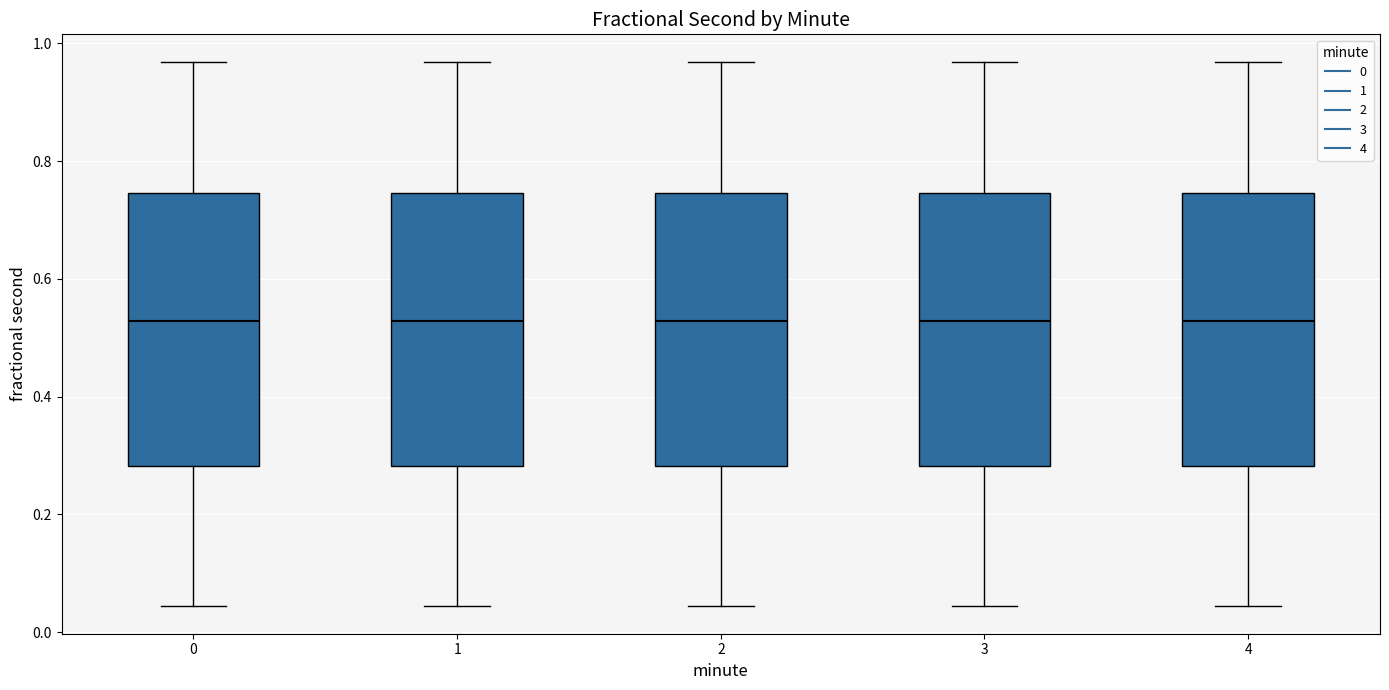

Reading left to right, transcribe this box plot: for each box, give where its median line is, the range the box spans, and where its two whiskers end, as read against the y-axis. The values are not printed on the chart, so give them approximately, as read against the axis.

0: median 0.52, box 0.28 to 0.74, whiskers 0.04 to 0.96
1: median 0.52, box 0.28 to 0.74, whiskers 0.04 to 0.96
2: median 0.52, box 0.28 to 0.74, whiskers 0.04 to 0.96
3: median 0.52, box 0.28 to 0.74, whiskers 0.04 to 0.96
4: median 0.52, box 0.28 to 0.74, whiskers 0.04 to 0.96